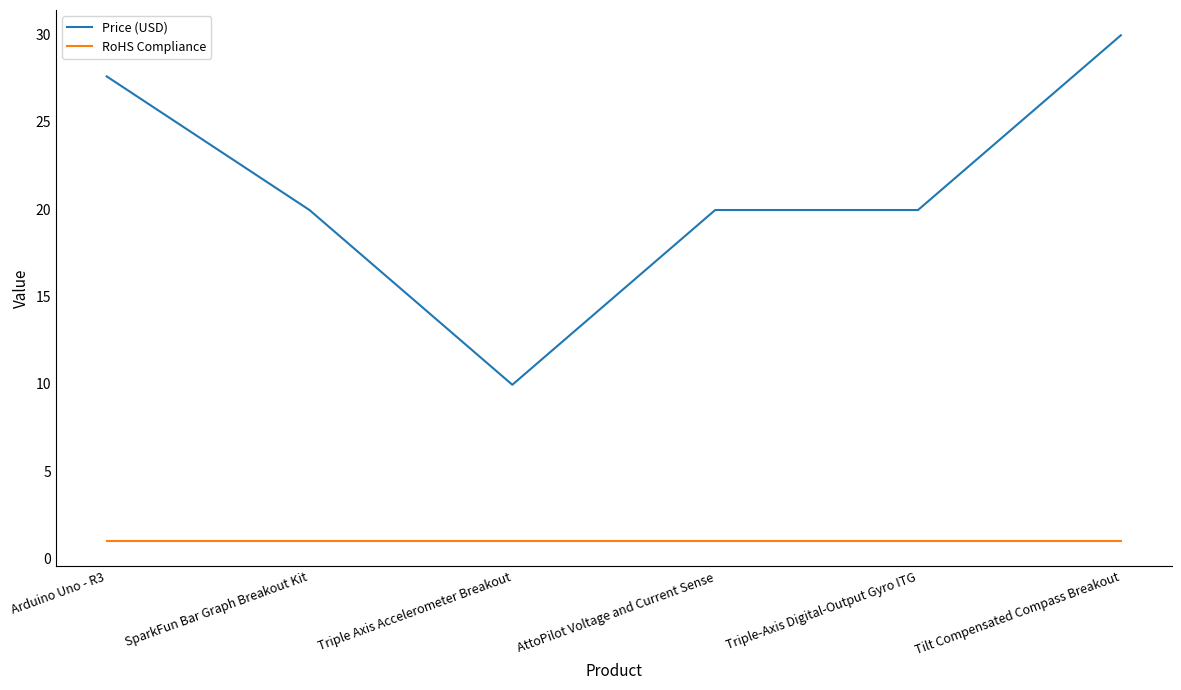

The value of Price (USD) at SparkFun Bar Graph Breakout Kit is 19.9. True or false?

True